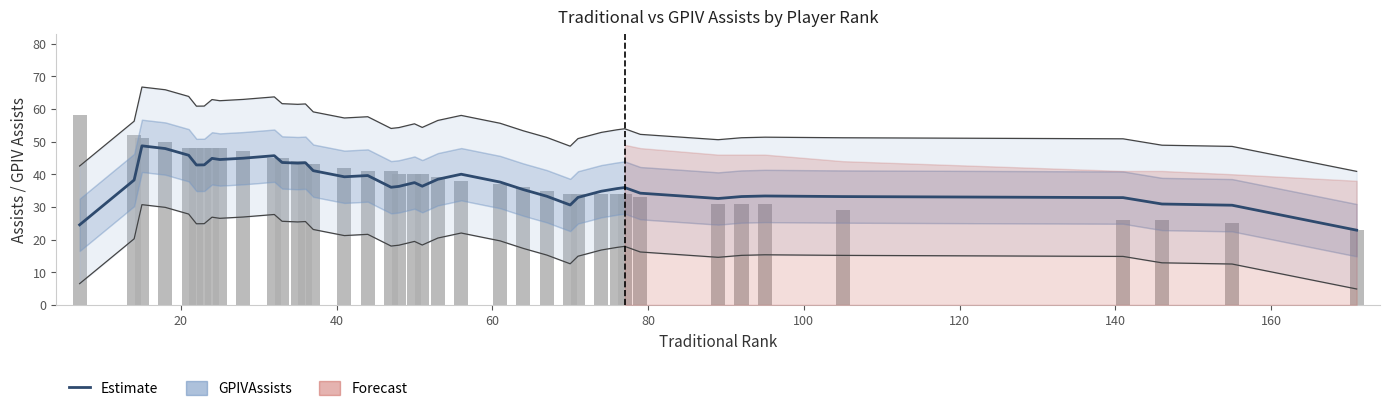

Which series has the largest total across all categories?

Assists